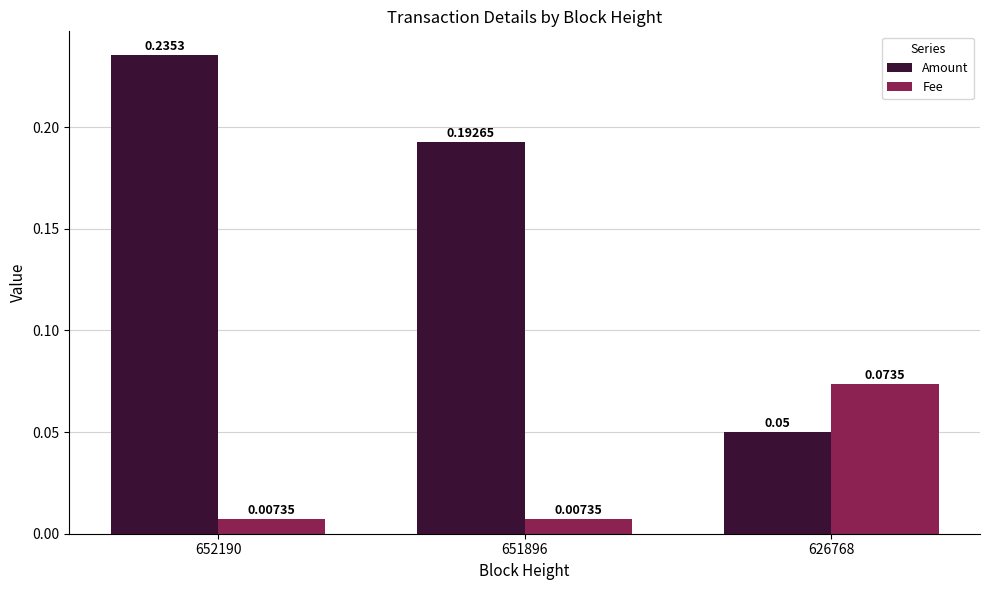

Rank the series at 652190 from highest to lowest value.

Amount, Fee